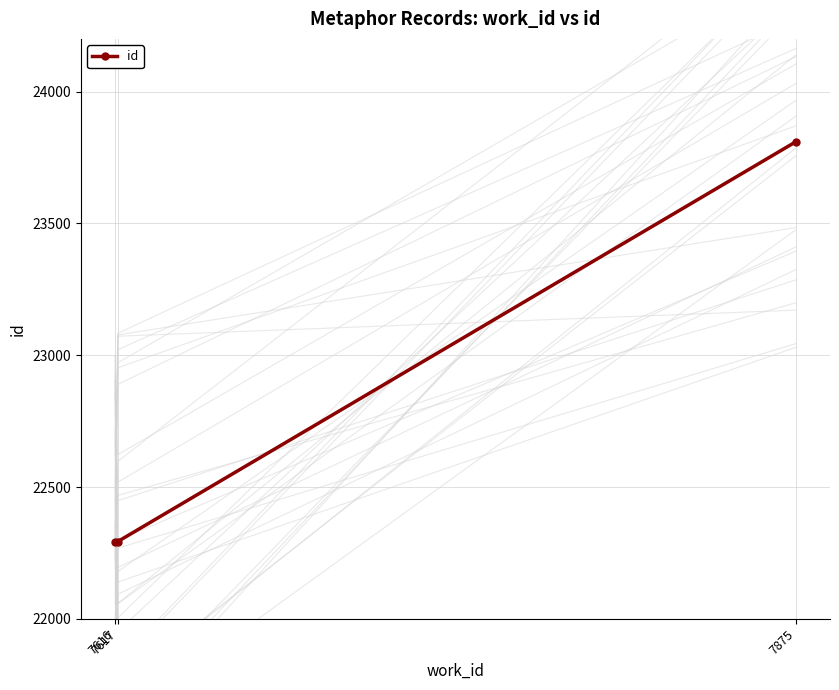

What is the value of the 3rd point from the left?

23810